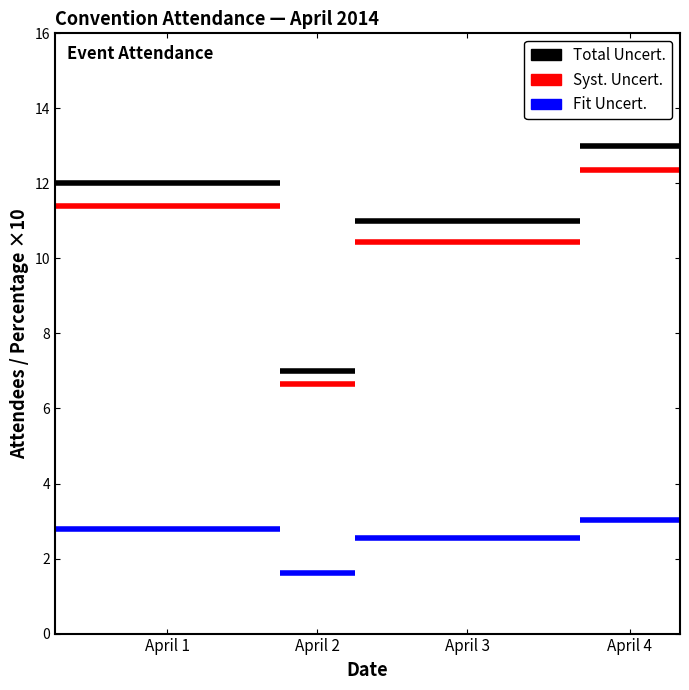

The value of Number of Attendees at April 1 is 5.3. True or false?

False